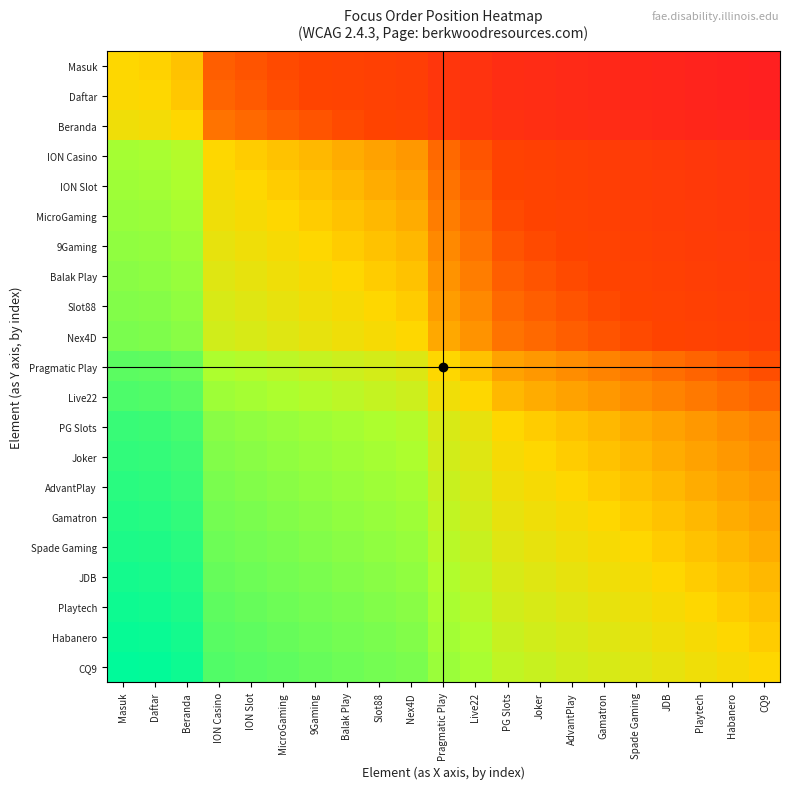

What is the total value across all series at MicroGaming?

12.6